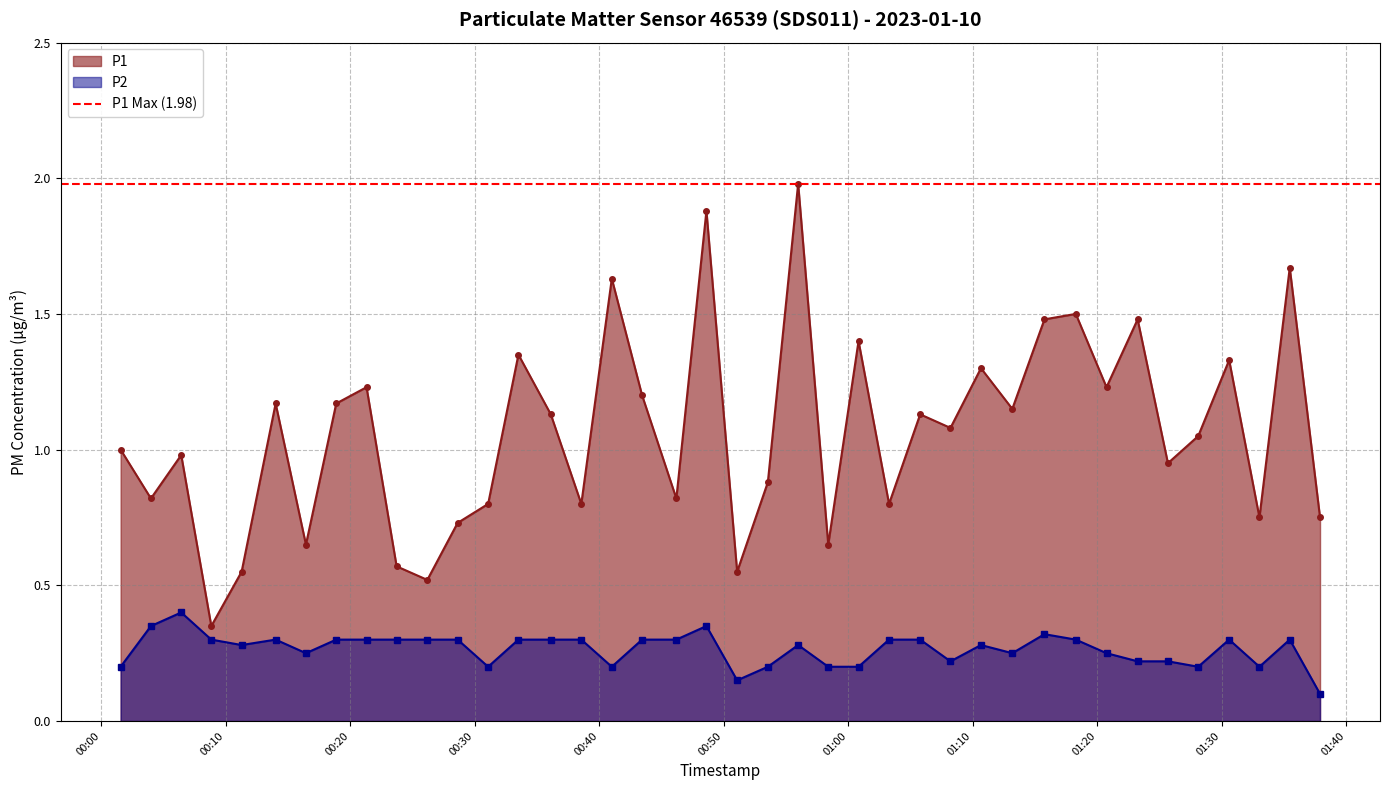

Which has a higher value, 2023-01-10T00:04:00 or 2023-01-10T00:38:34?

2023-01-10T00:04:00